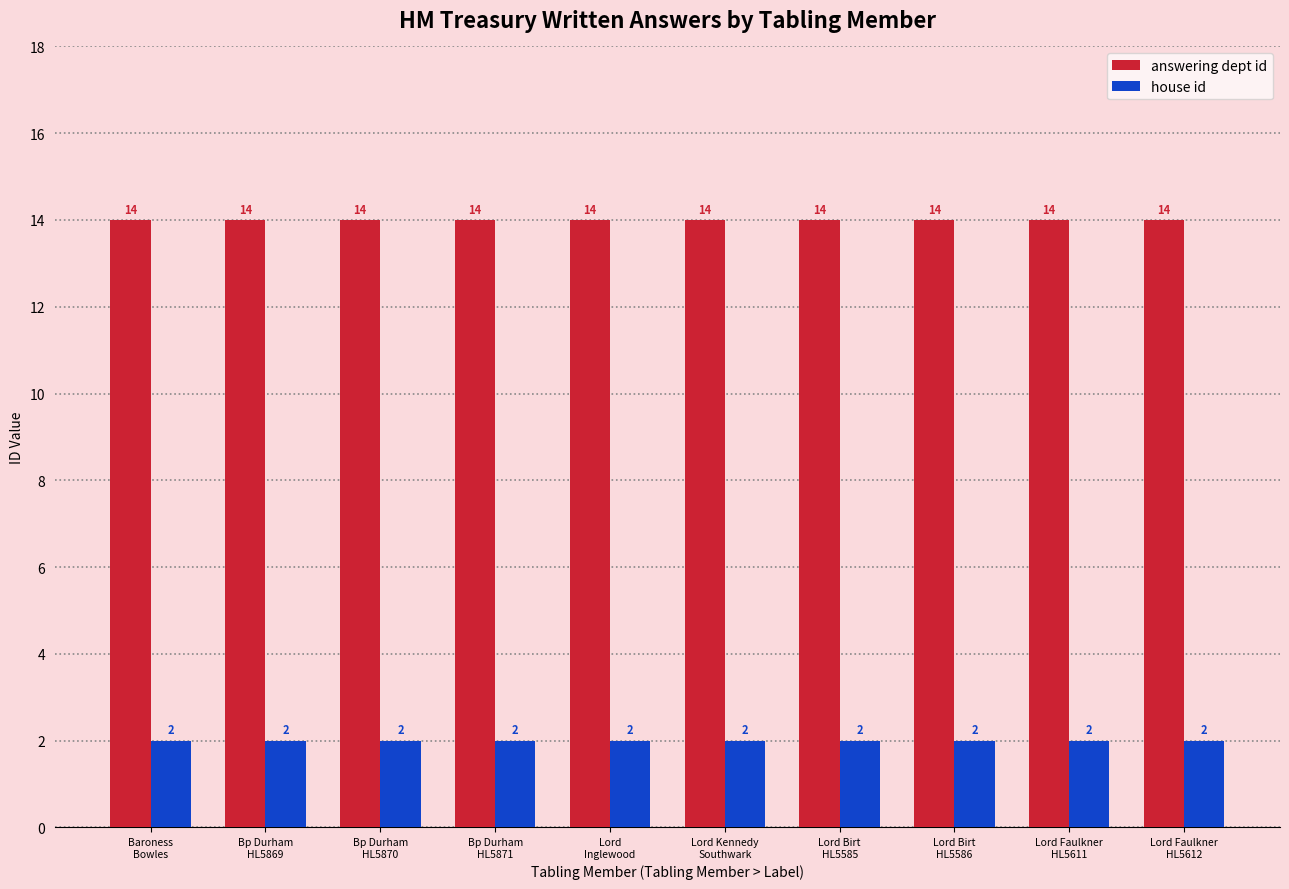

Reading left to right, transcribe all the data shown in this chart.

answering dept id: 14	14	14	14	14	14	14	14	14	14
house id: 2	2	2	2	2	2	2	2	2	2